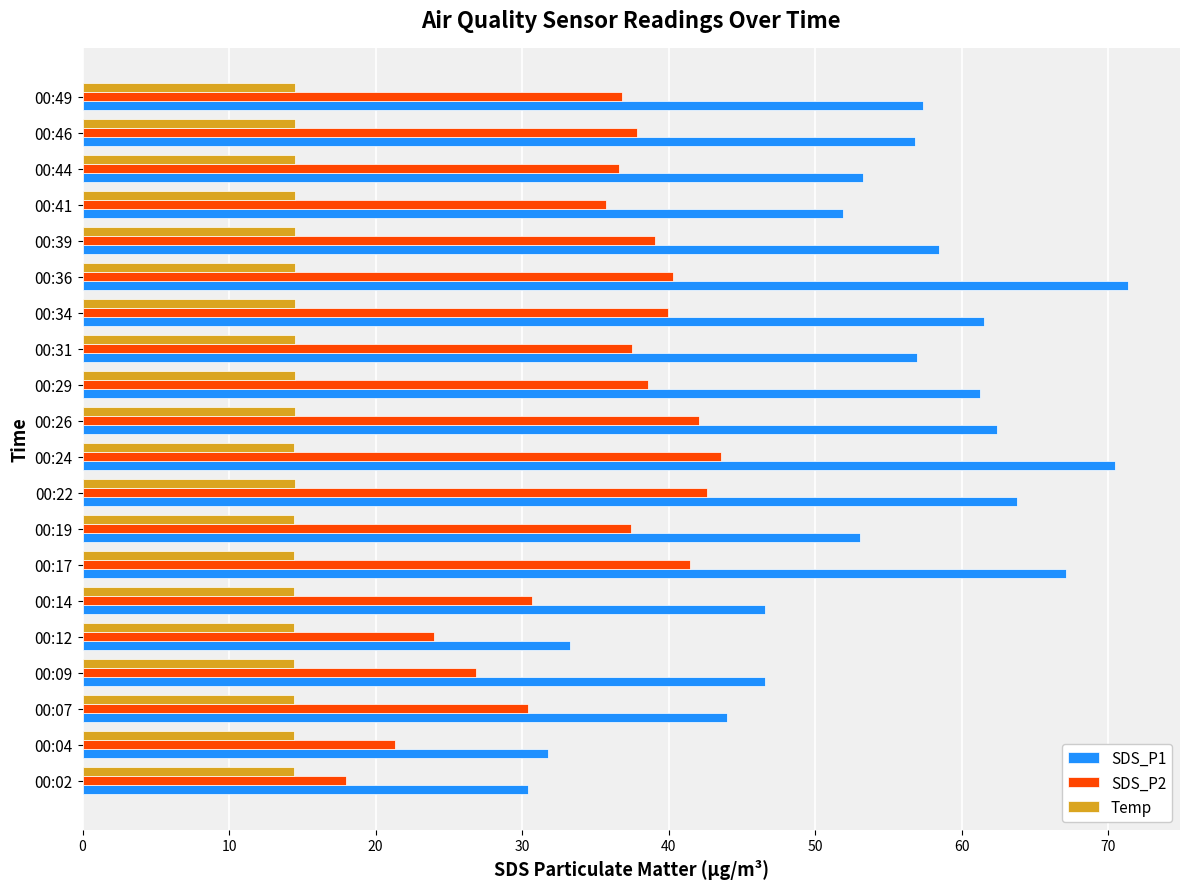

List the series in order of their peak value, lowest first.

Temp, SDS_P2, SDS_P1